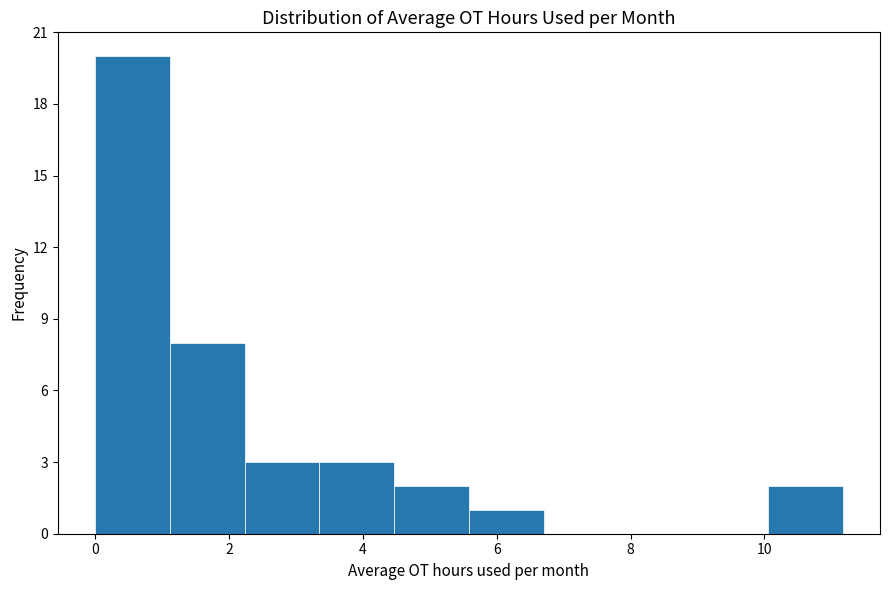

Which range on the x-axis has the tallest bar?

0.0 to 1.2